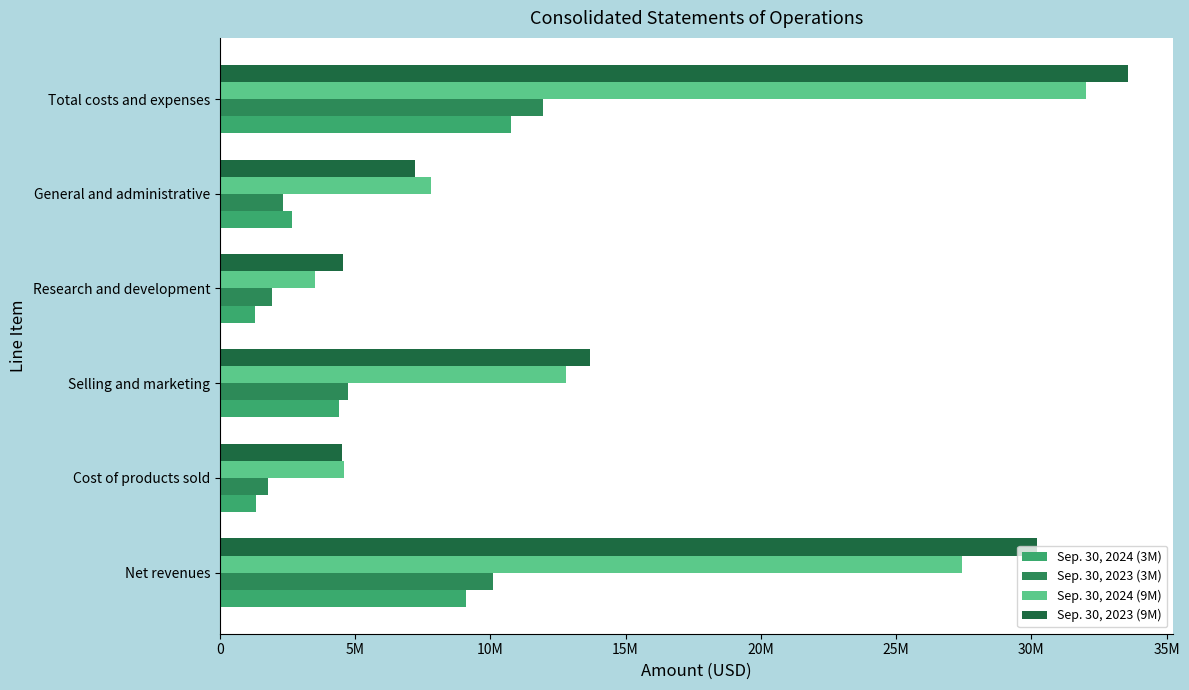

What are all the series names shown in the legend?

Sep. 30, 2024 (3M), Sep. 30, 2023 (3M), Sep. 30, 2024 (9M), Sep. 30, 2023 (9M)